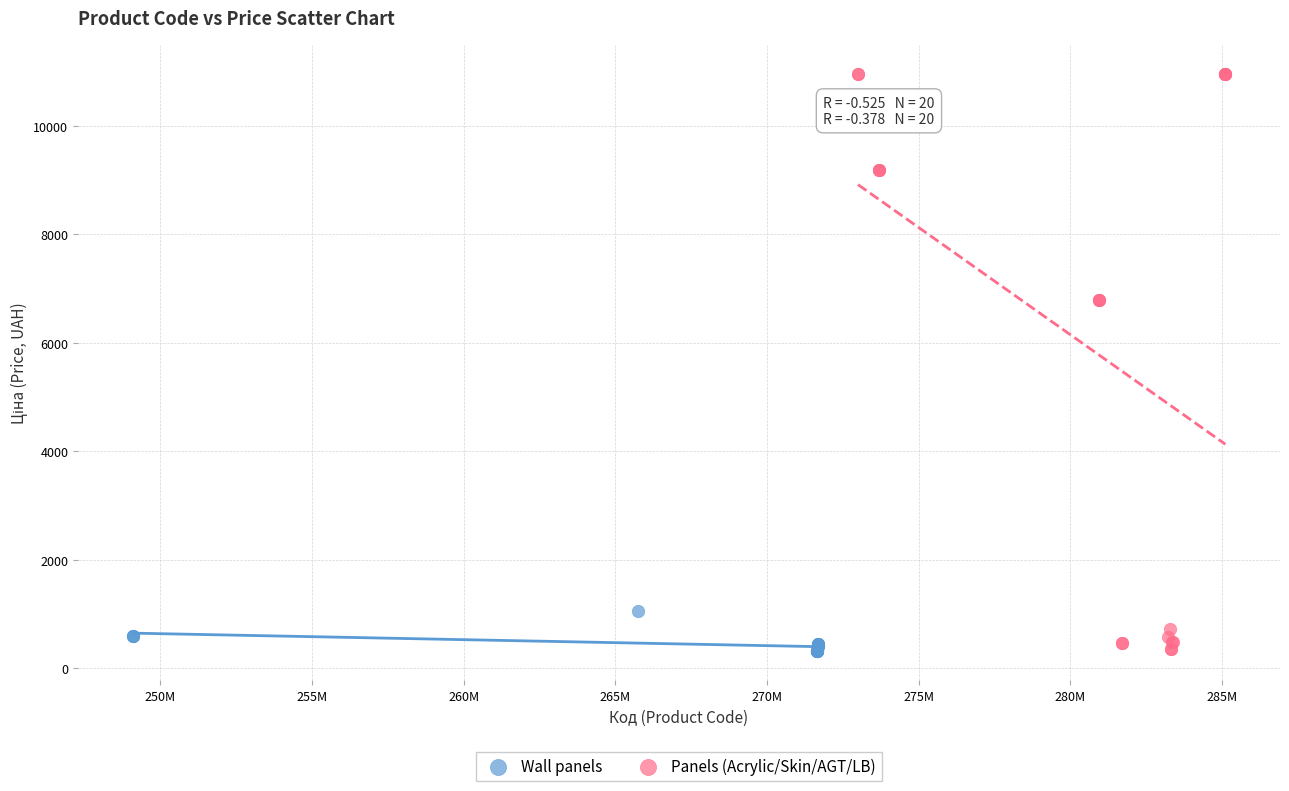

Which series has the largest Y range (max minus min)?

Panels (Acrylic/Skin/AGT/LB)